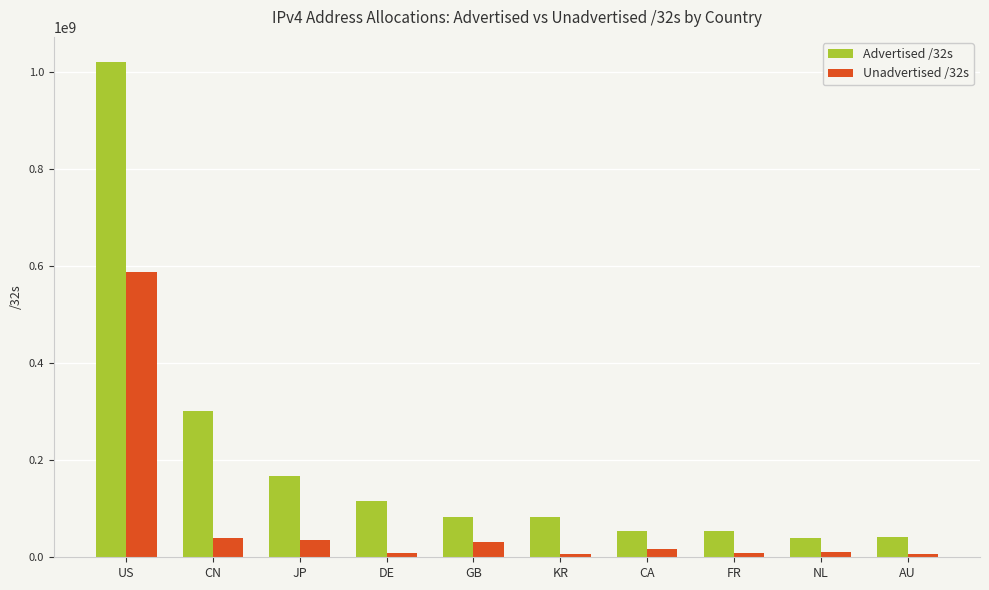

Is the value of Advertised /32s at FR greater than the value of Unadvertised /32s at CA?

Yes